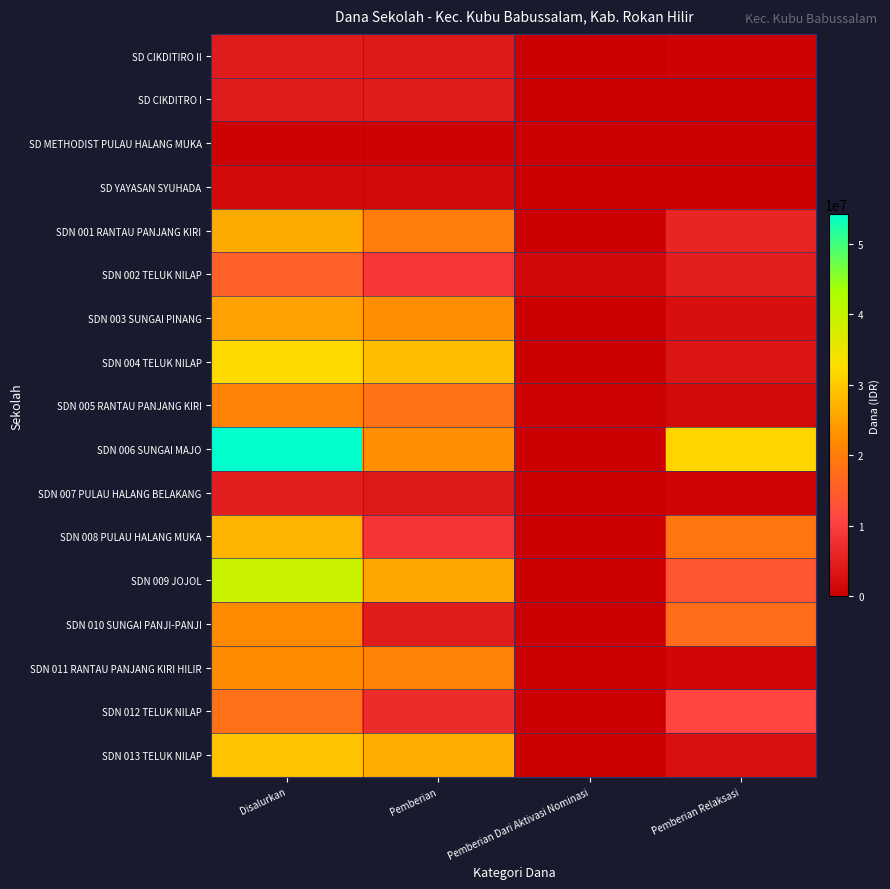

List the series in order of their peak value, highest first.

SDN 006 SUNGAI MAJO, SDN 009 JOJOL, SDN 004 TELUK NILAP, SDN 013 TELUK NILAP, SDN 008 PULAU HALANG MUKA, SDN 001 RANTAU PANJANG KIRI, SDN 003 SUNGAI PINANG, SDN 010 SUNGAI PANJI-PANJI, SDN 011 RANTAU PANJANG KIRI HILIR, SDN 005 RANTAU PANJANG KIRI, SDN 012 TELUK NILAP, SDN 002 TELUK NILAP, SDN 007 PULAU HALANG BELAKANG, SD CIKDITIRO II, SD CIKDITRO I, SD YAYASAN SYUHADA, SD METHODIST PULAU HALANG MUKA